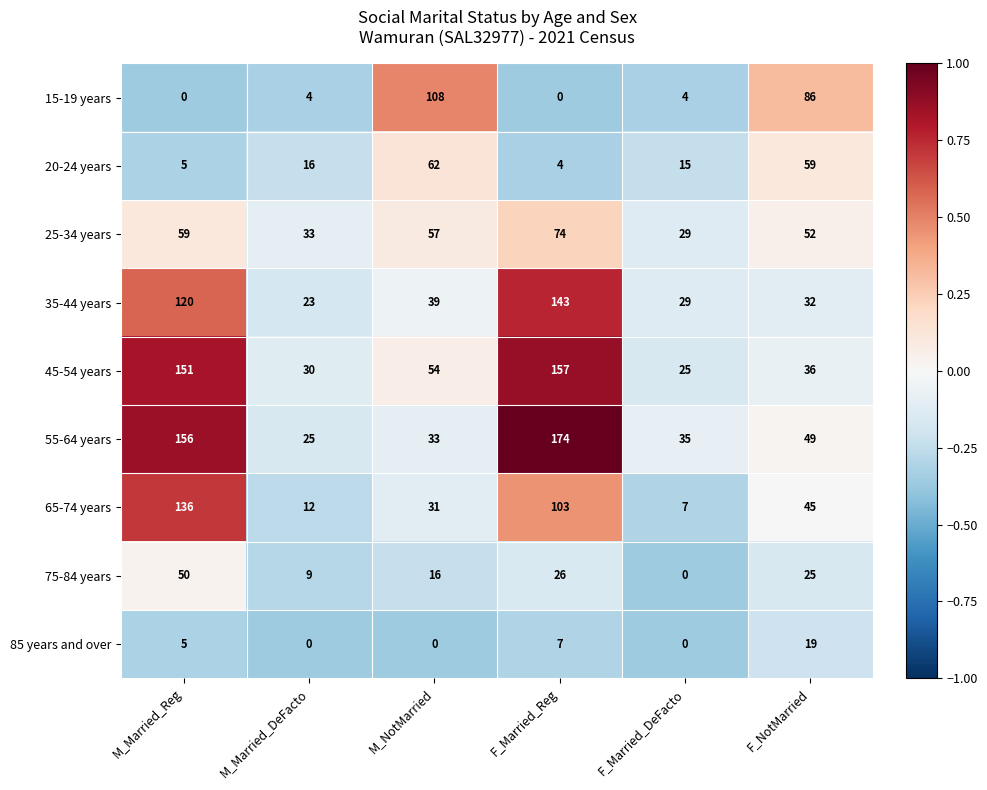

Rank the series by their maximum value, from highest to lowest.

55-64 years, 45-54 years, 35-44 years, 65-74 years, 15-19 years, 25-34 years, 20-24 years, 75-84 years, 85 years and over